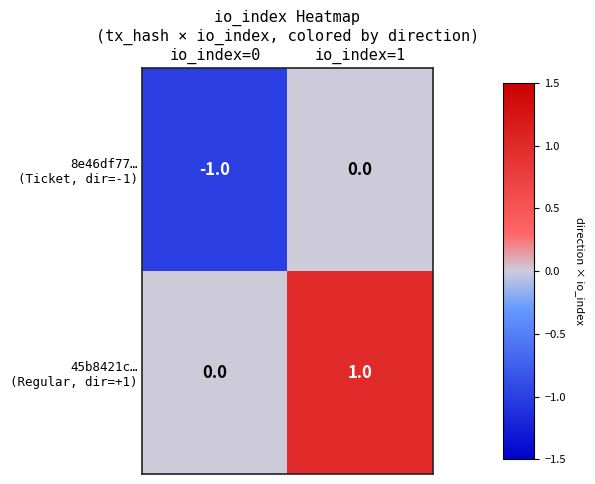

At which category is the sum across all series the highest?

io_index=1